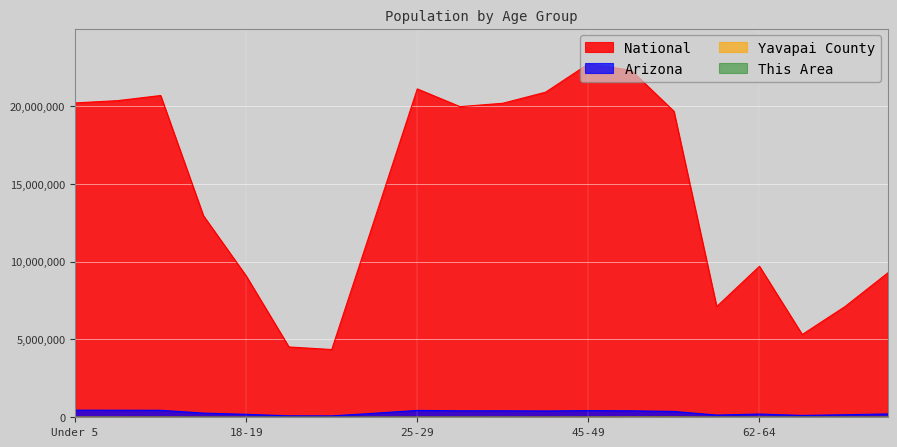

What is the greatest value displayed?

22708591